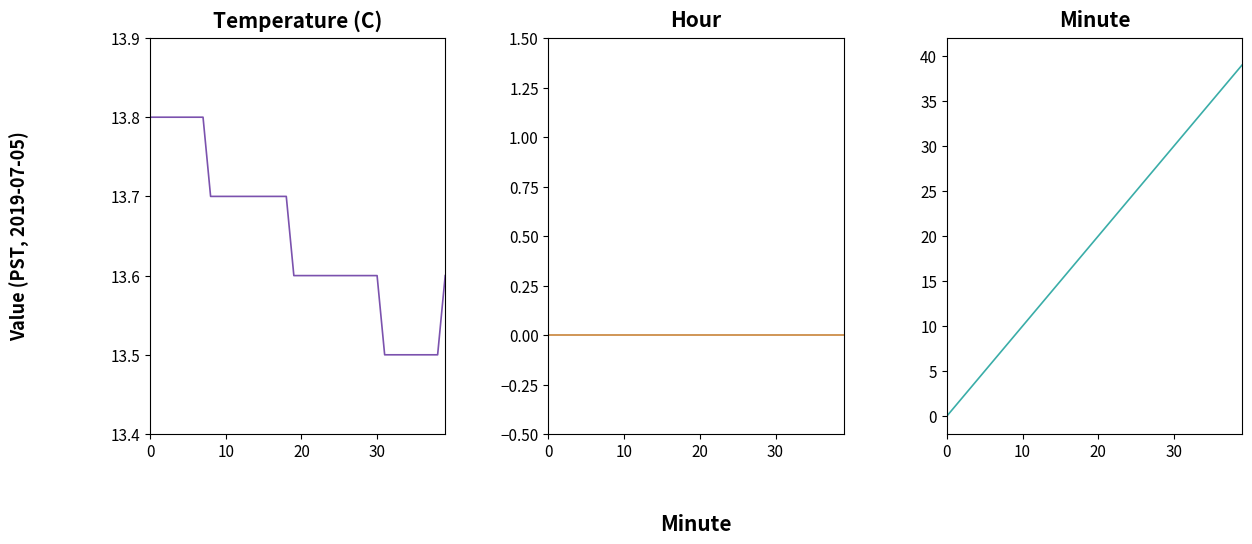

Which series has the largest range (max minus min)?

Minute